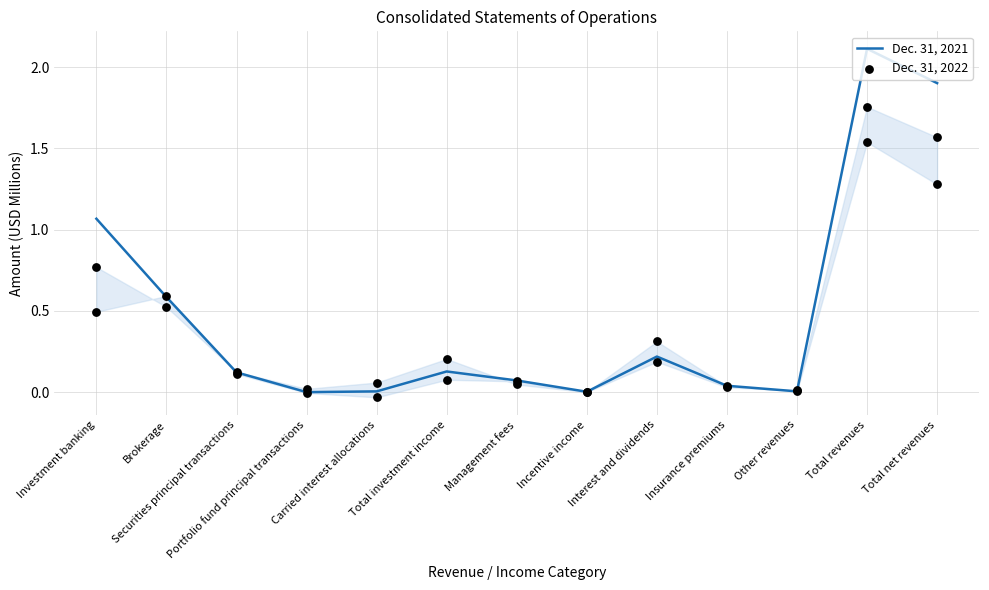

What are all the series names shown in the legend?

Dec. 31, 2021, Dec. 31, 2022